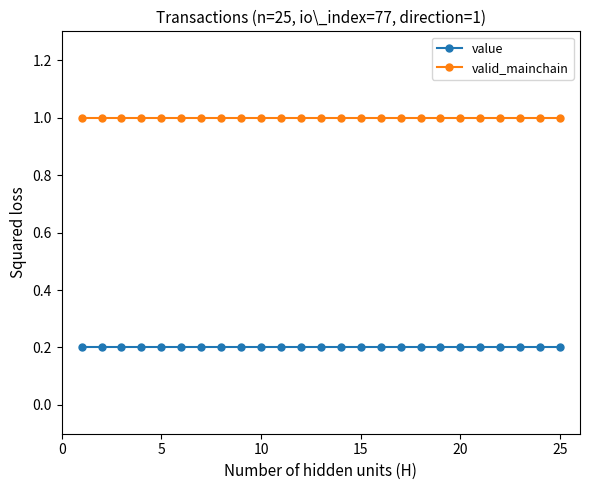

What is the sum of all valid_mainchain values?

25.0